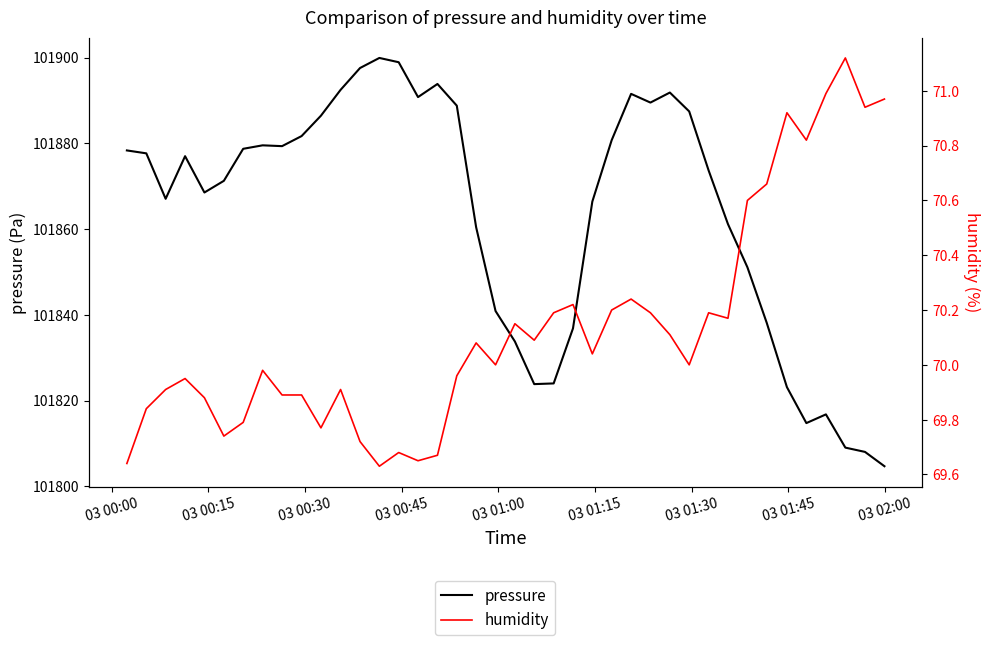

True or false: pressure and humidity intersect in this chart.

False